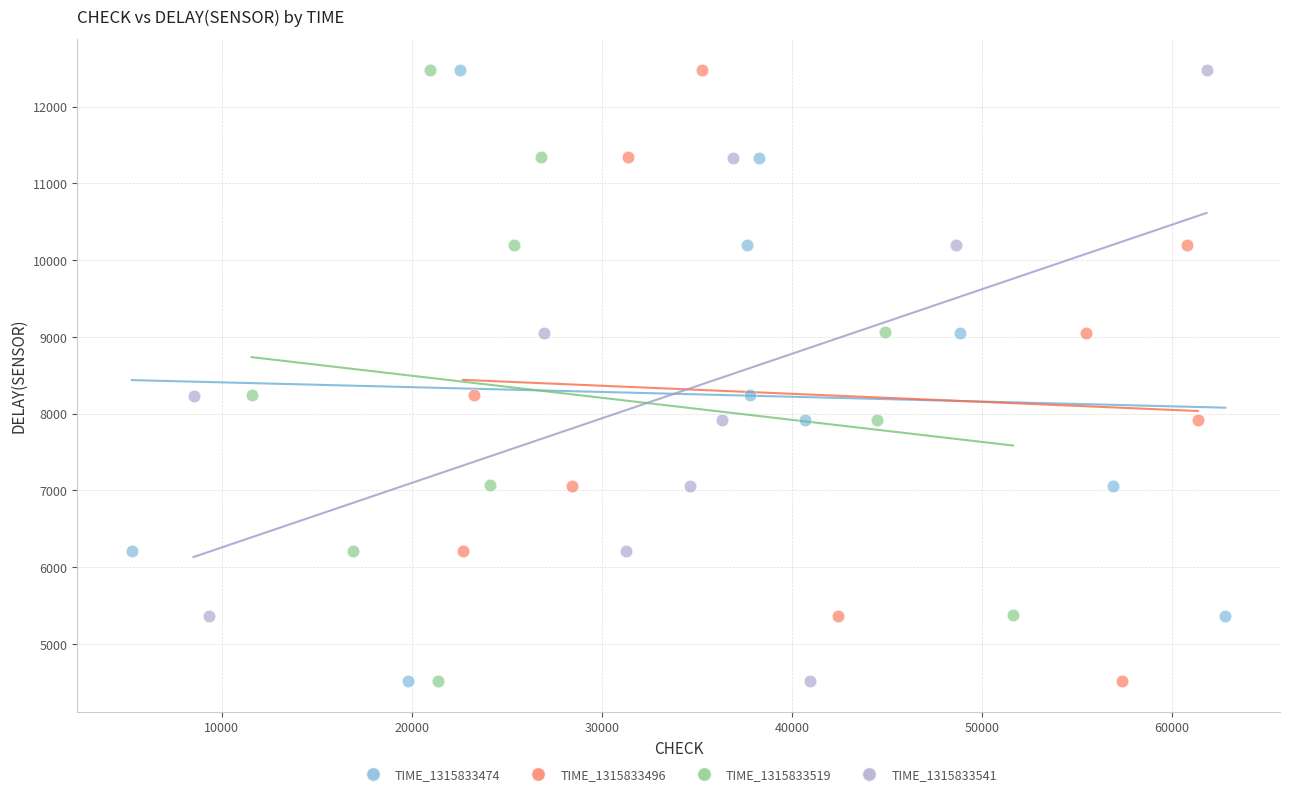

Which series has the largest Y range (max minus min)?

TIME_1315833474